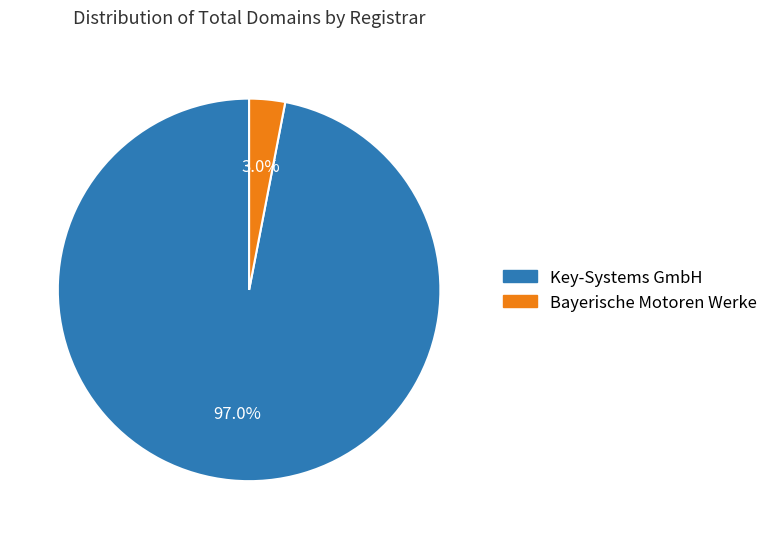

What percentage is NOT represented by Bayerische Motoren Werke?

97.0%